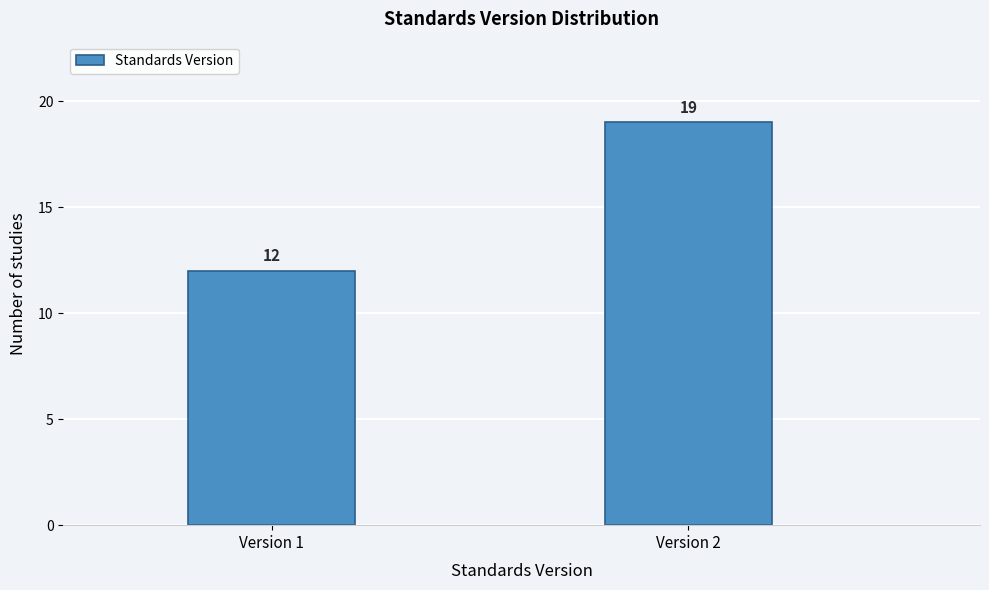

Reading left to right, what are all the values shown in this chart?

Version 1=12	Version 2=19